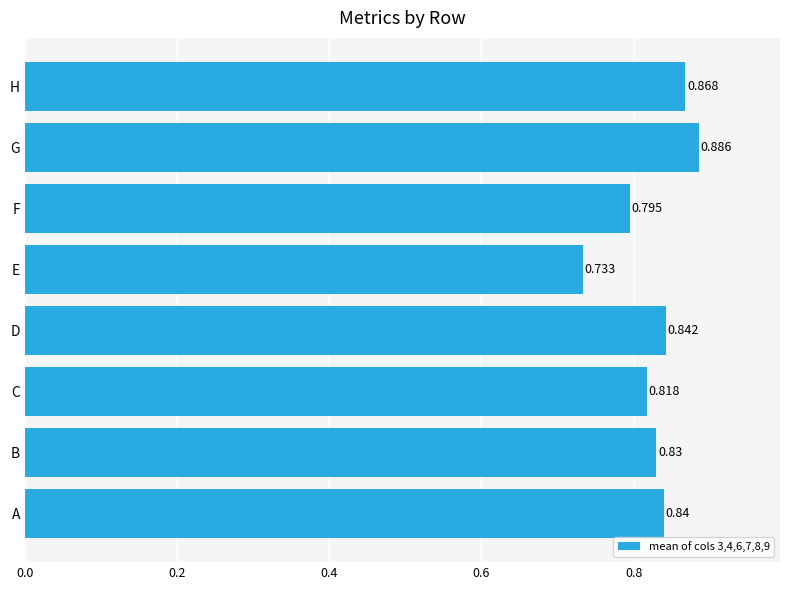

At which category does the chart reach its minimum across all series?

E